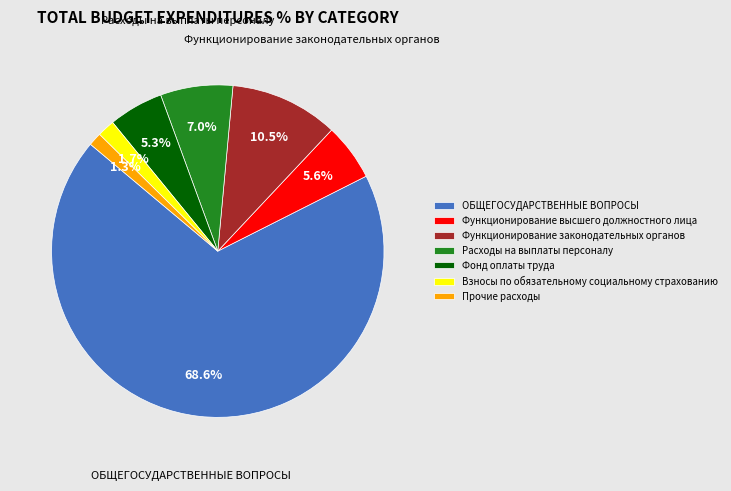

Does Взносы по обязательному социальному страхованию represent more than half of the total?

No